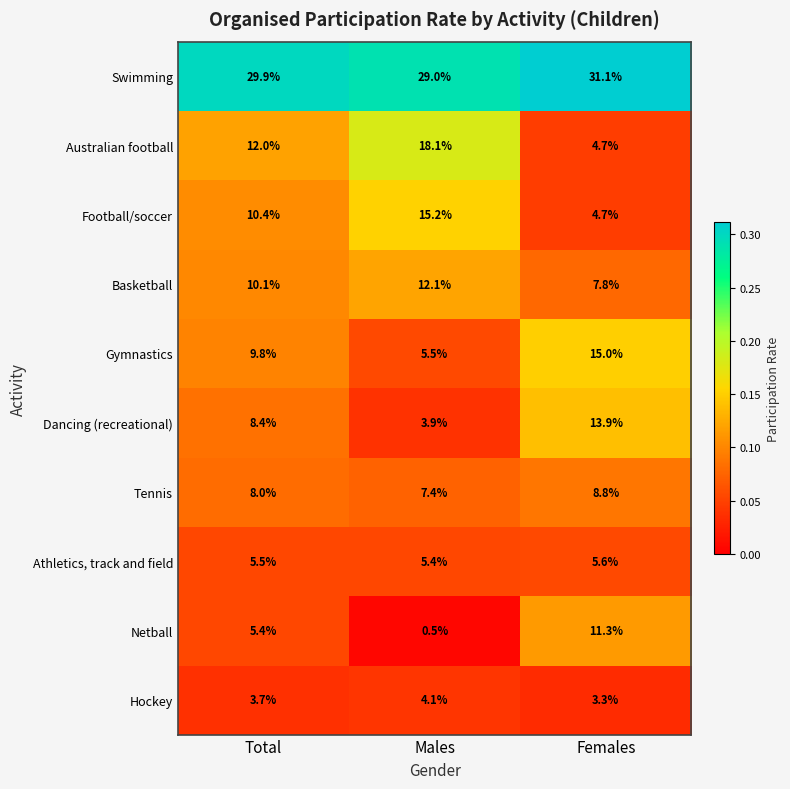

At Males, list the series in order from largest to smallest.

Swimming, Australian football, Football/soccer, Basketball, Tennis, Gymnastics, Athletics, track and field, Hockey, Dancing (recreational), Netball